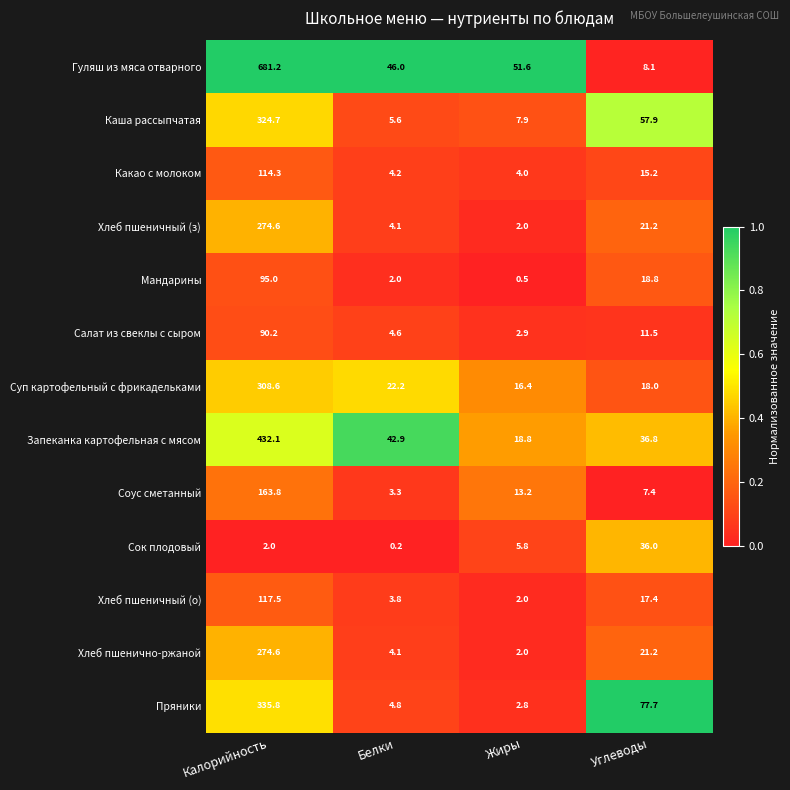

What is the spread (max minus min) of values at Жиры?

51.1